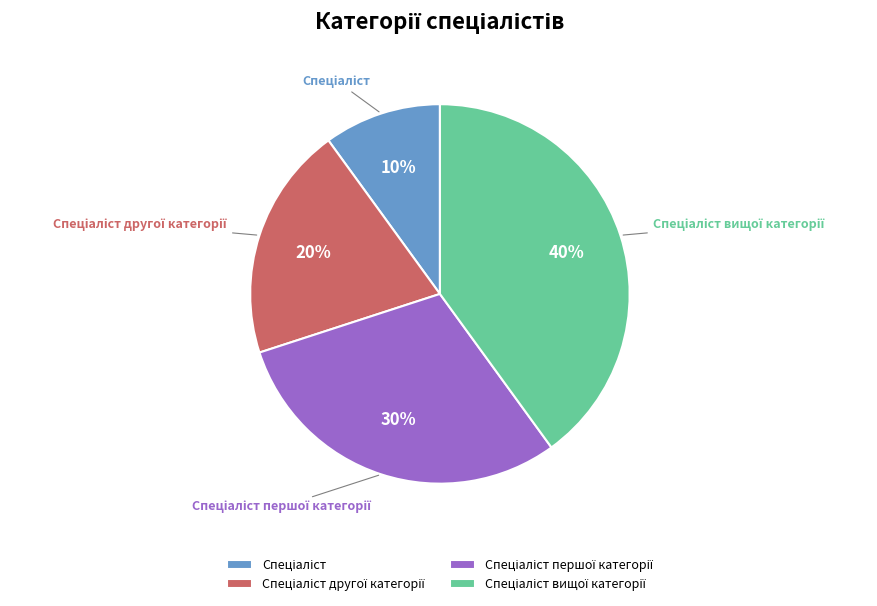

Is there a majority slice in this chart?

No